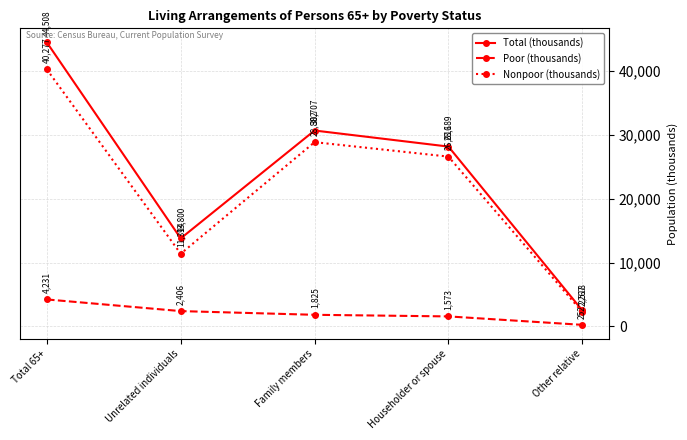

What position from the left is Householder or spouse?

4